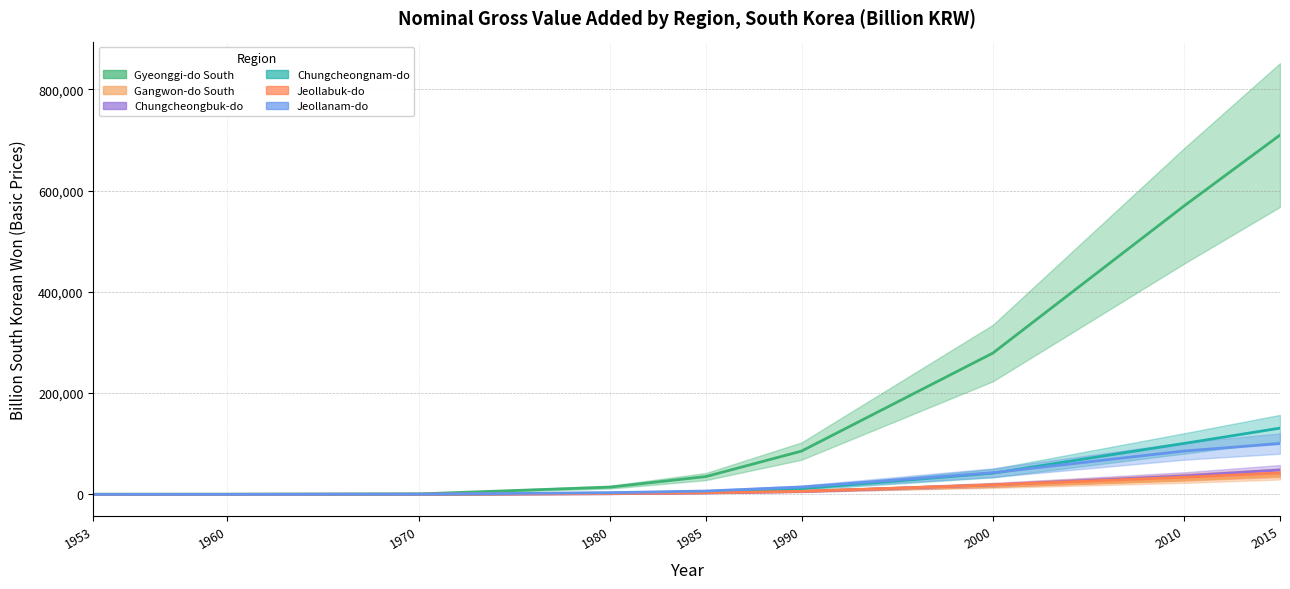

Is this an area chart (filled region under the line)?

No